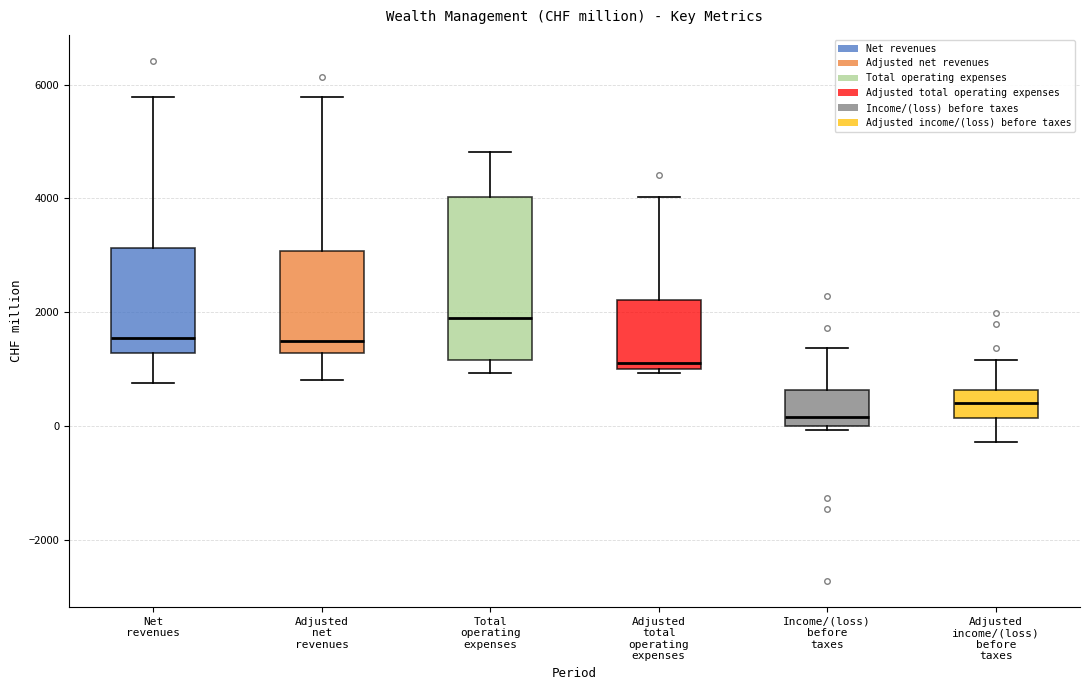

Reading left to right, read every box against the y-axis: the position of its median line, the range the box covers, and the ends of its whiskers. The values are not printed on the chart, so give them approximately, as read against the axis.

Net revenues: median 1600, box 1200 to 3200, whiskers 800 to 5800
Adjusted net revenues: median 1400, box 1200 to 3000, whiskers 800 to 5800
Total operating expenses: median 2000, box 1200 to 4000, whiskers 1000 to 4800
Adjusted total operating expenses: median 1200, box 1000 to 2200, whiskers 1000 (just below the box's lower edge) to 4000
Income/(loss) before taxes: median 200, box 0 to 600, whiskers 0 (just below the box's lower edge) to 1400
Adjusted income/(loss) before taxes: median 400, box 200 to 600, whiskers -200 to 1200